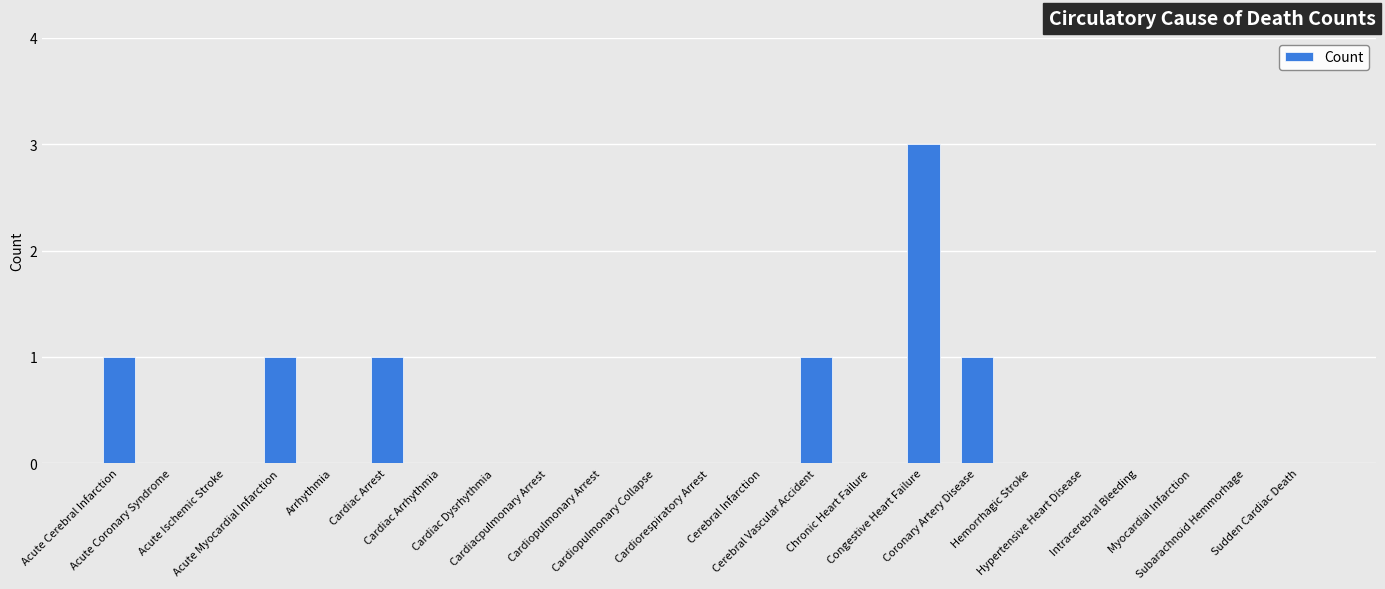

Reading right to left, what are all the values shown in this chart?

0	0	0	0	0	0	1	3	0	1	0	0	0	0	0	0	0	1	0	1	0	0	1